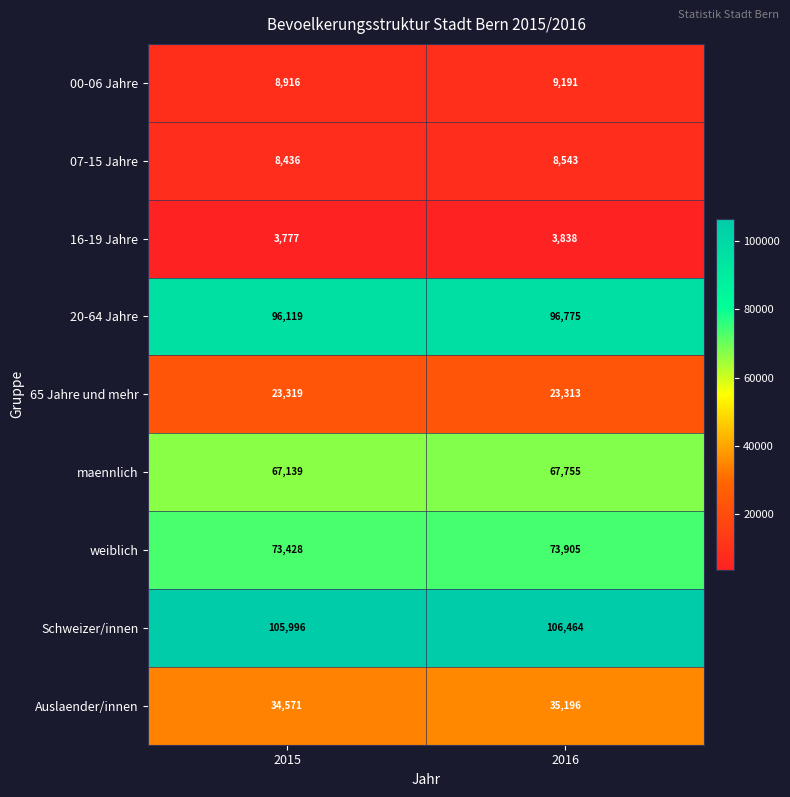

Which series has the largest total across all categories?

Schweizer/innen